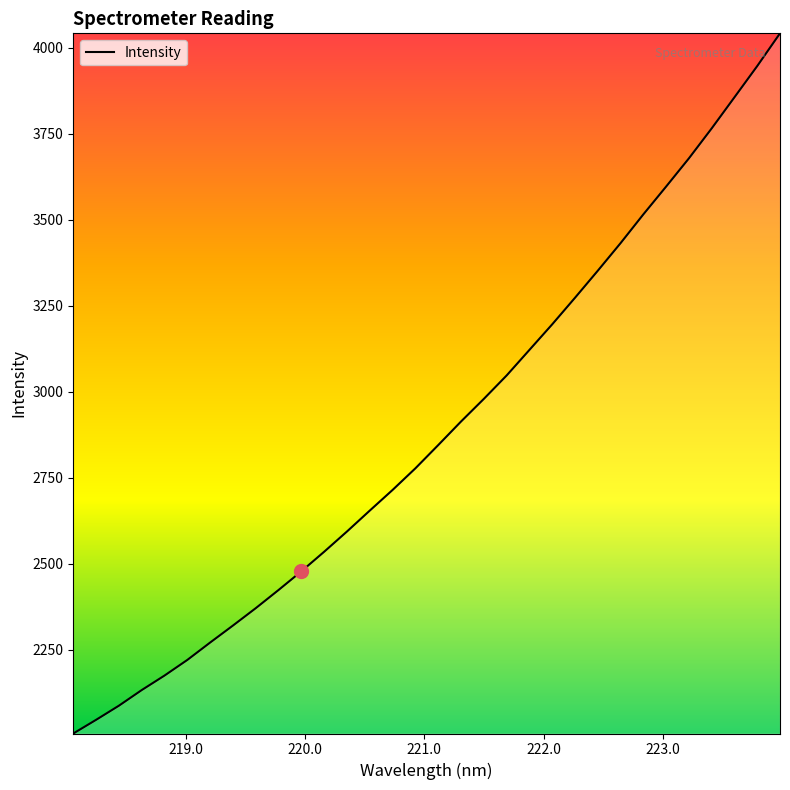

What is the difference between the maximum and minimum values?

2035.5